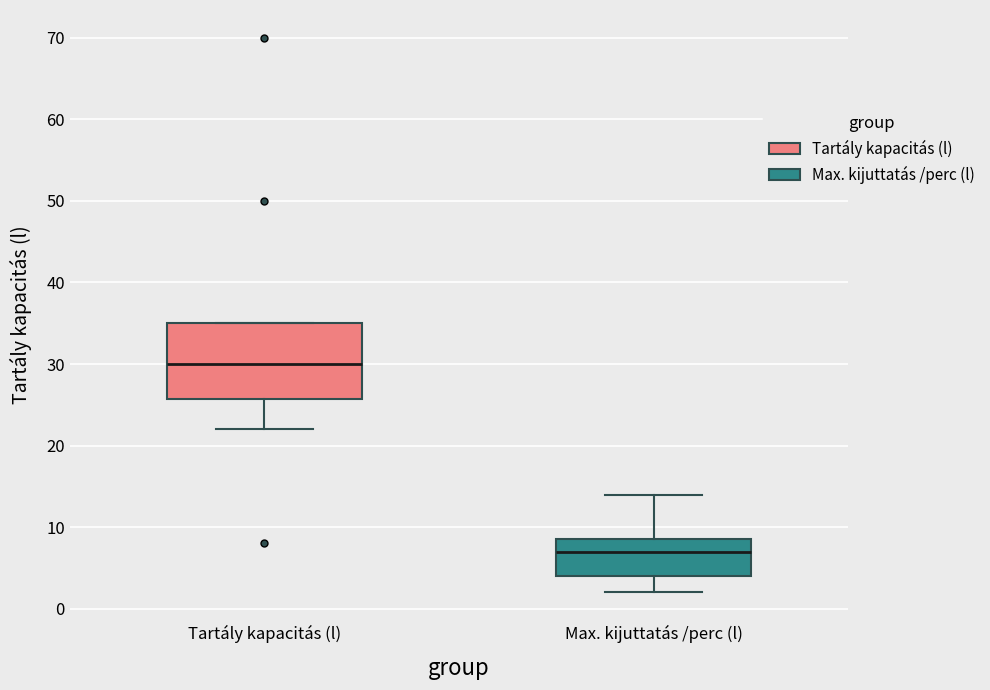

Where does the lower whisker of the box for Tartály kapacitás (l) end on the y-axis? The values are not printed on the chart, so give them approximately, as read against the axis.

22